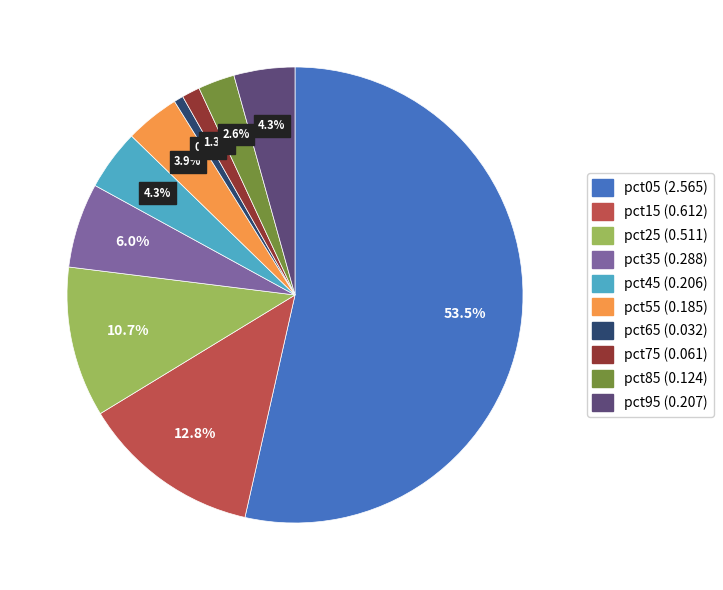

What is the majority slice?

pct05